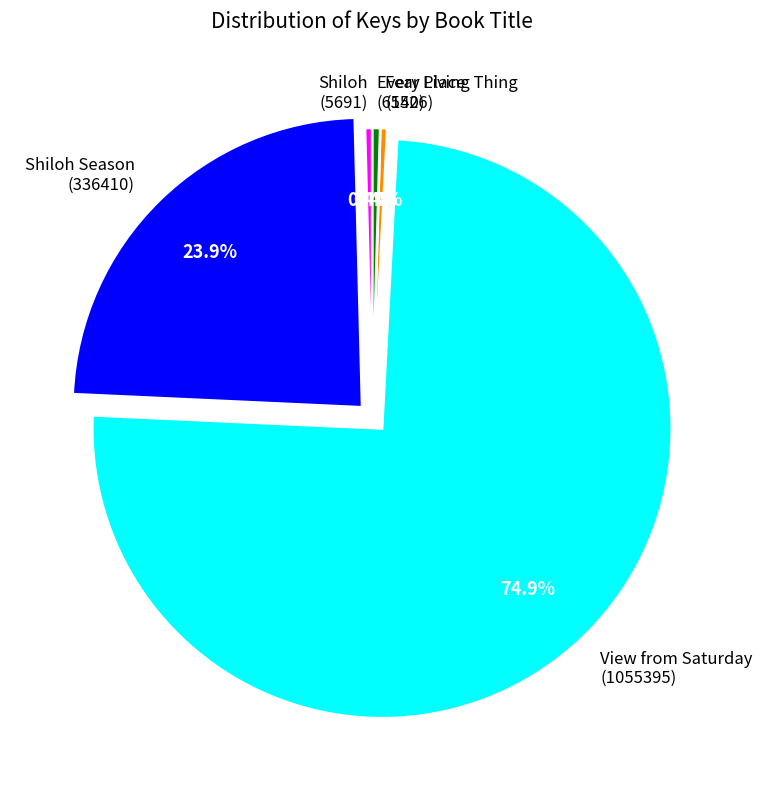

Which slice is the largest?

View from Saturday